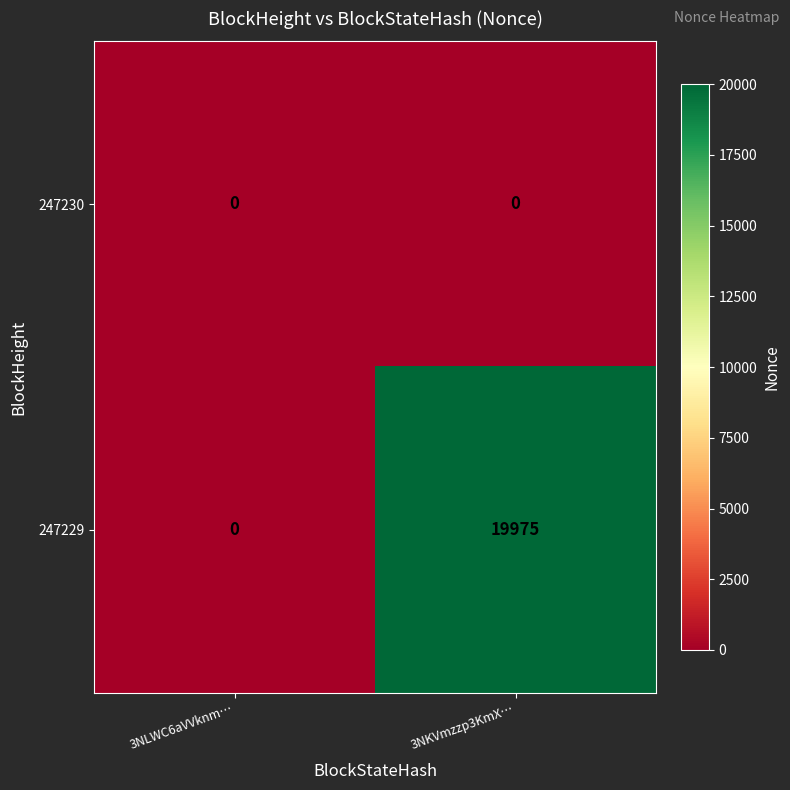

What is the difference between the highest and lowest values at 3NKVmzzp3KmX…?

19975